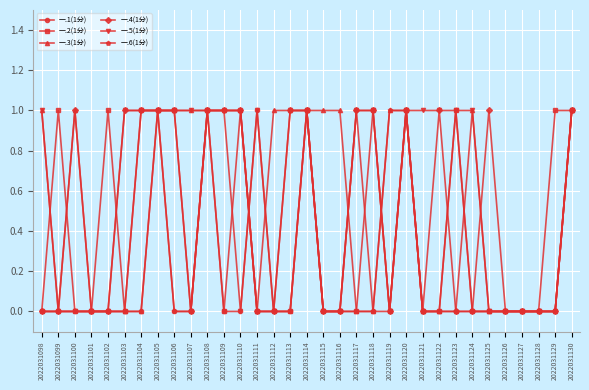

What are all the series names shown in the legend?

一.1(1分), 一.2(1分), 一.3(1分), 一.4(1分), 一.5(1分), 一.6(1分)